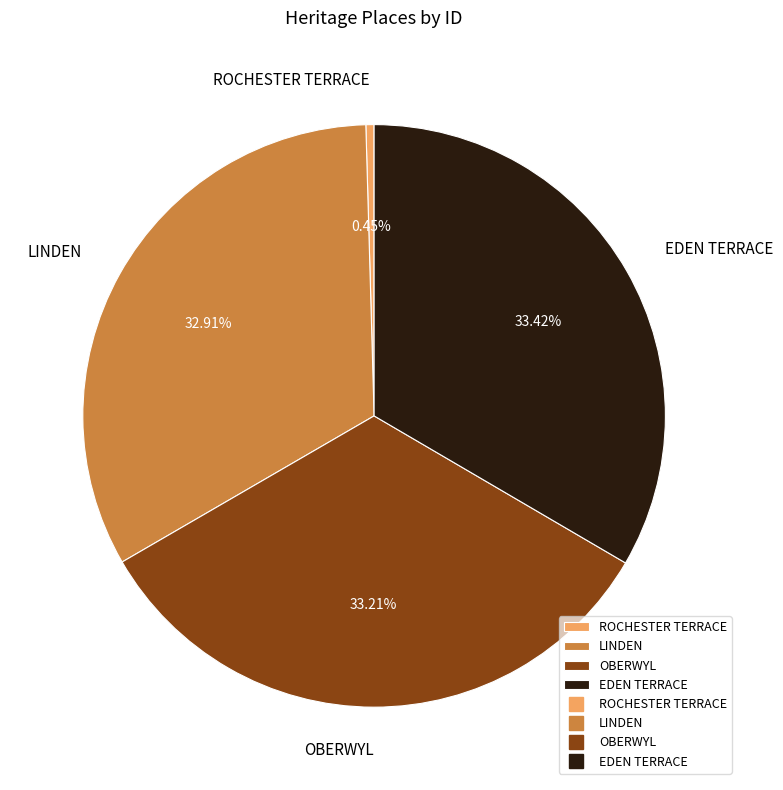

Which category has the smallest portion of the pie?

ROCHESTER TERRACE